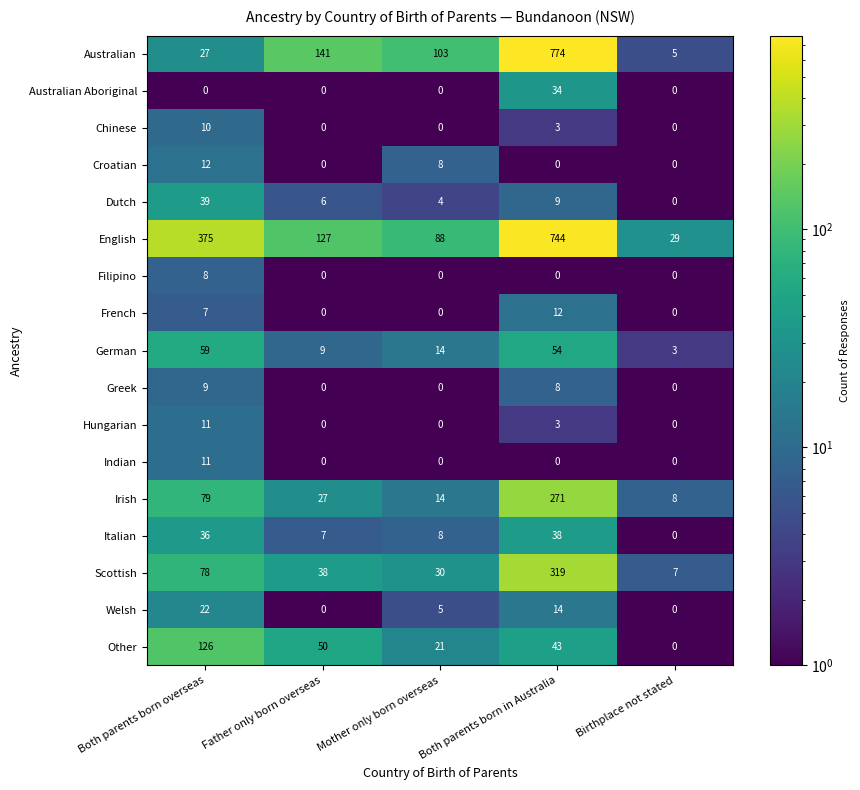

What is the difference between the Welsh values at Father only born overseas and Both parents born in Australia?

14